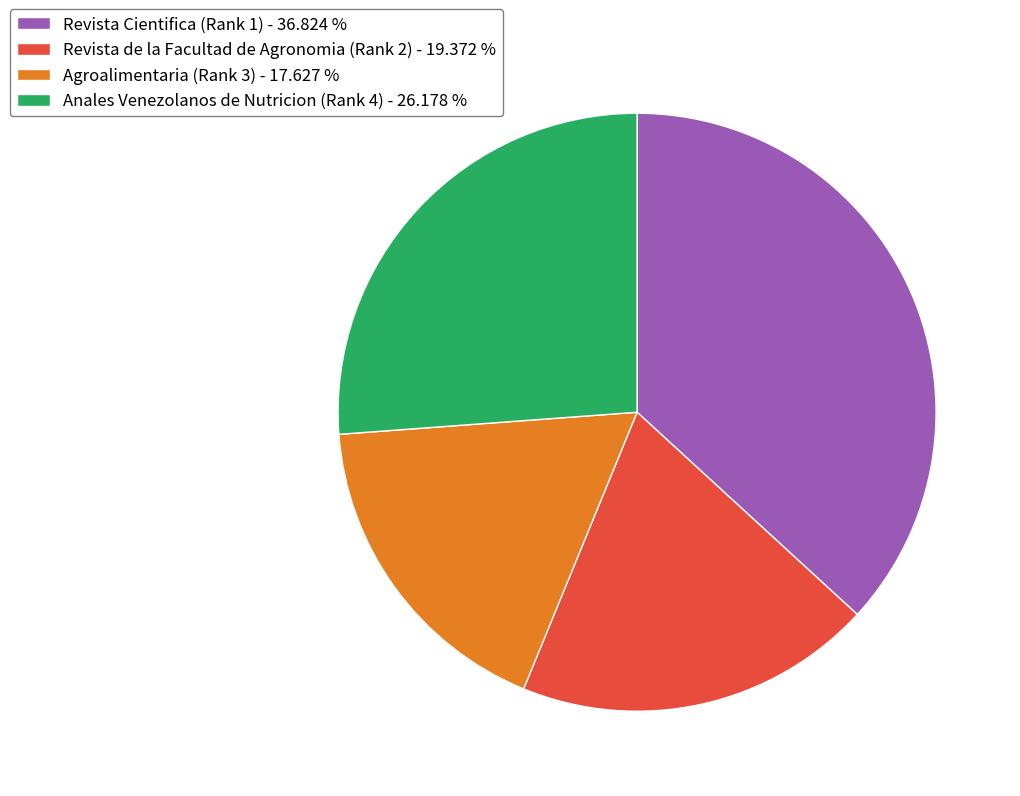

Does Revista Cientifica (Rank 1) represent more than half of the total?

No